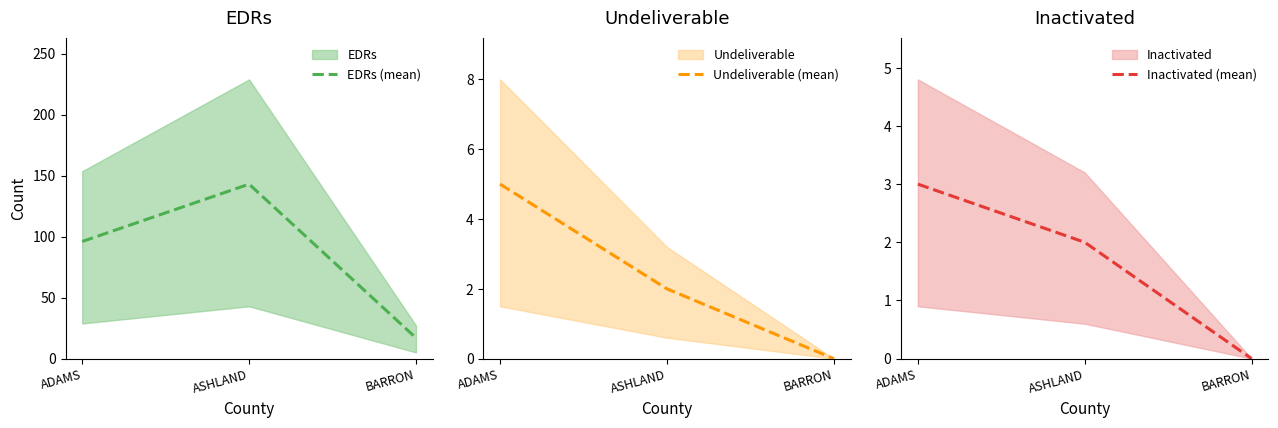

Reading left to right, transcribe all the data shown in this chart.

EDRs (mean): 96	143	17
Undeliverable (mean): 5	2	0
Inactivated (mean): 3	2	0